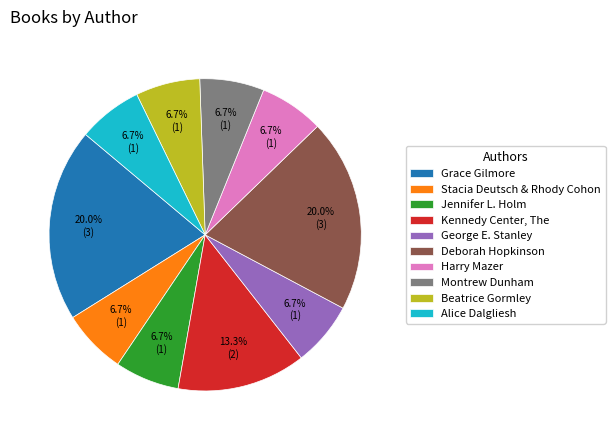

Is there a majority slice in this chart?

No